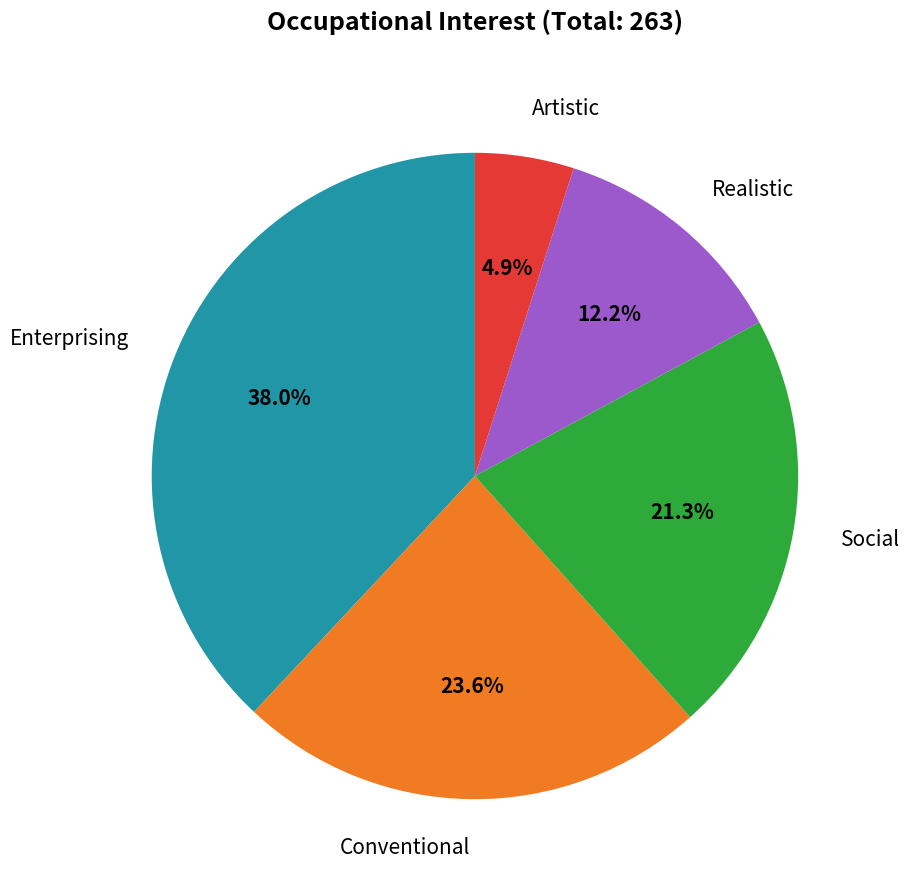

Is there any slice that represents more than half of the pie?

No